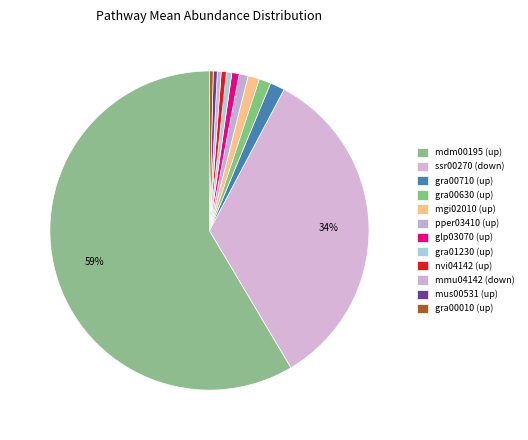

How many segments does this pie chart have?

12